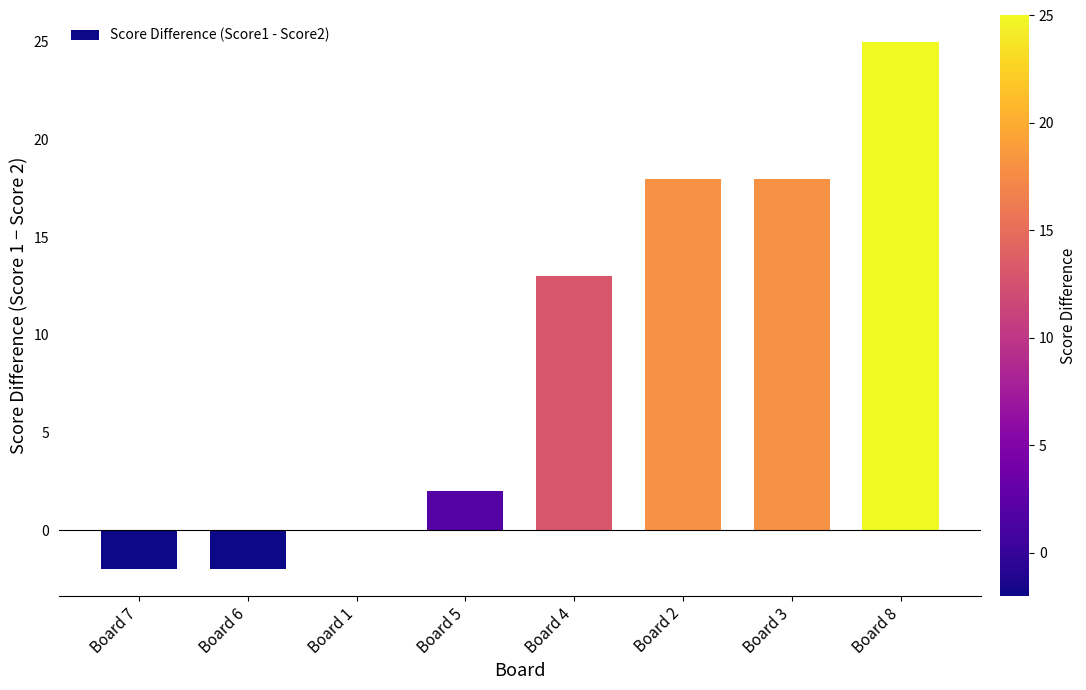

The value at Board 5 is 2. True or false?

True